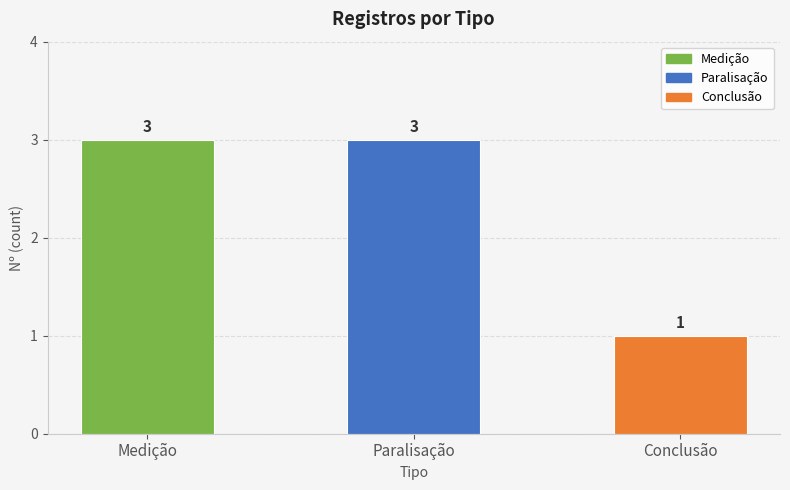

What is the label of the 3rd bar from the left?

Conclusão